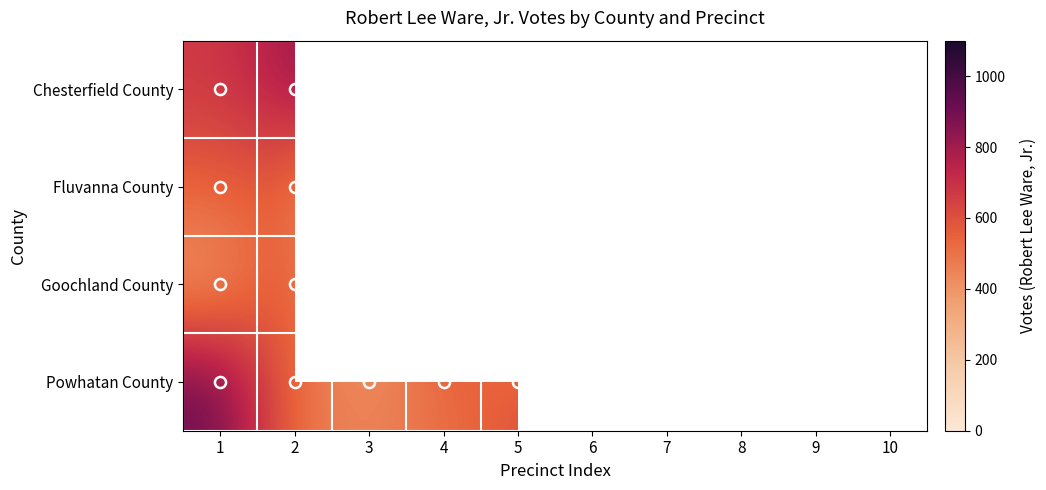

Is it true that Powhatan County equals 781.5 at 2?

False